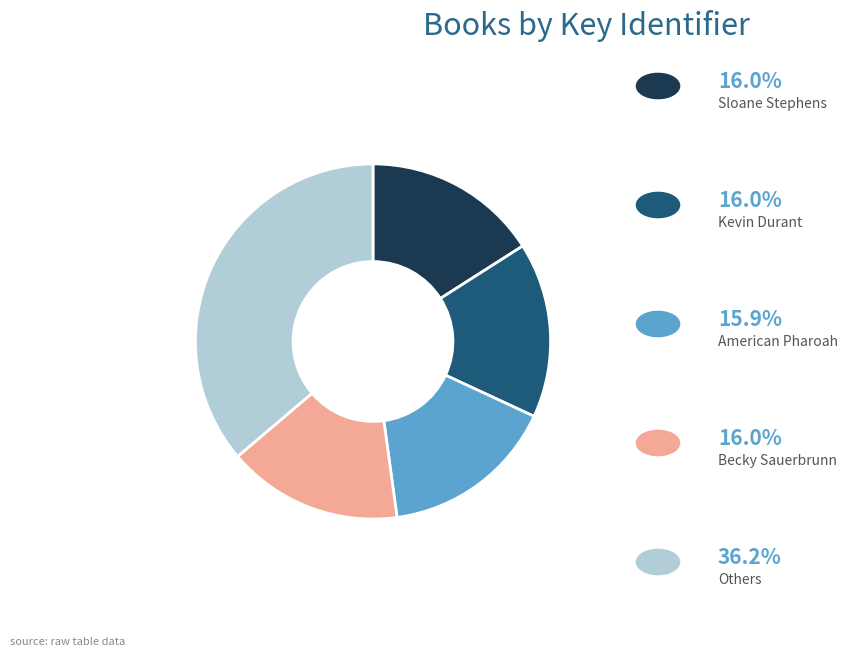

Is there a majority slice in this chart?

No